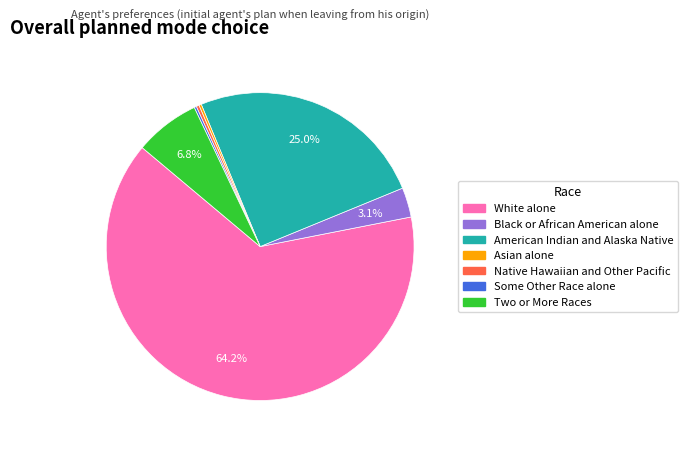

Is there any slice that represents more than half of the pie?

Yes